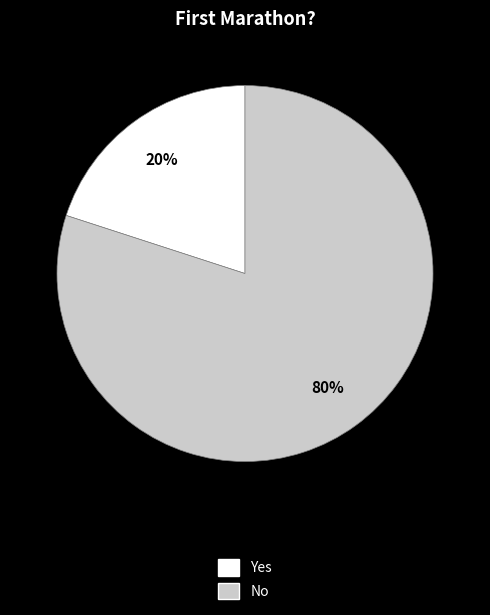

True or false: Yes accounts for 20% of the total.

True